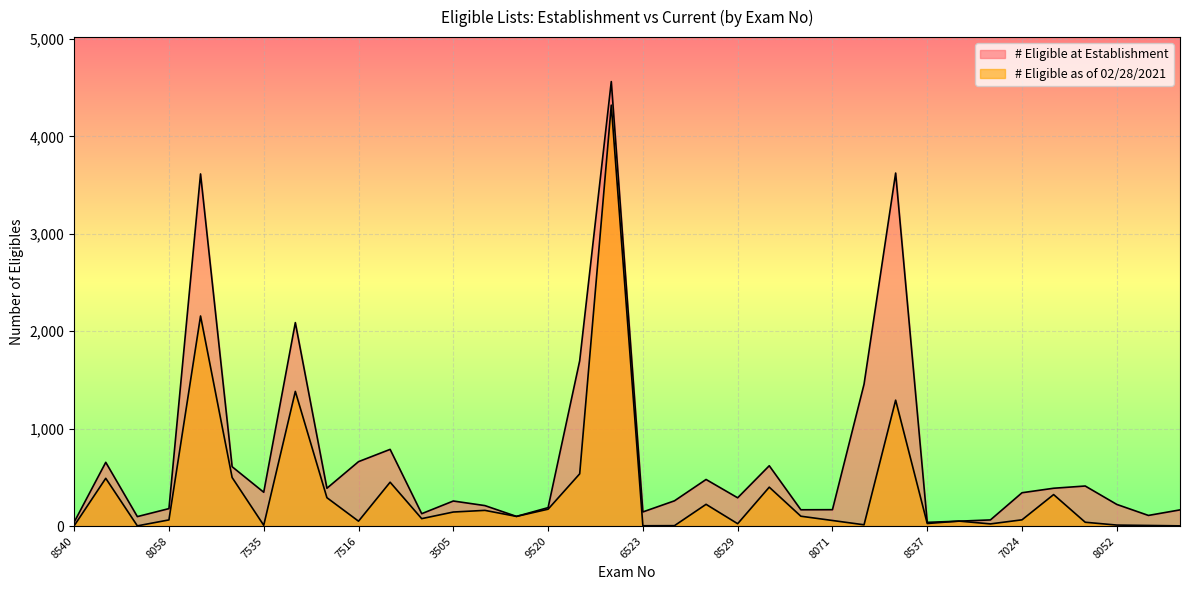

What is the label of the 28th point from the right?

8036